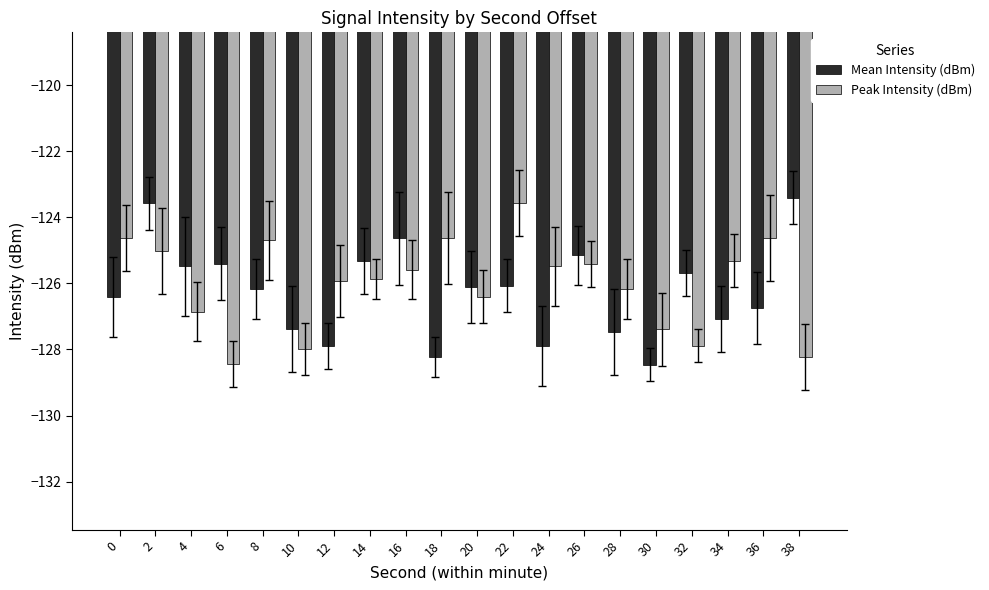

Is the value of Peak Intensity (dBm) at 26 greater than the value of Mean Intensity (dBm) at 36?

Yes